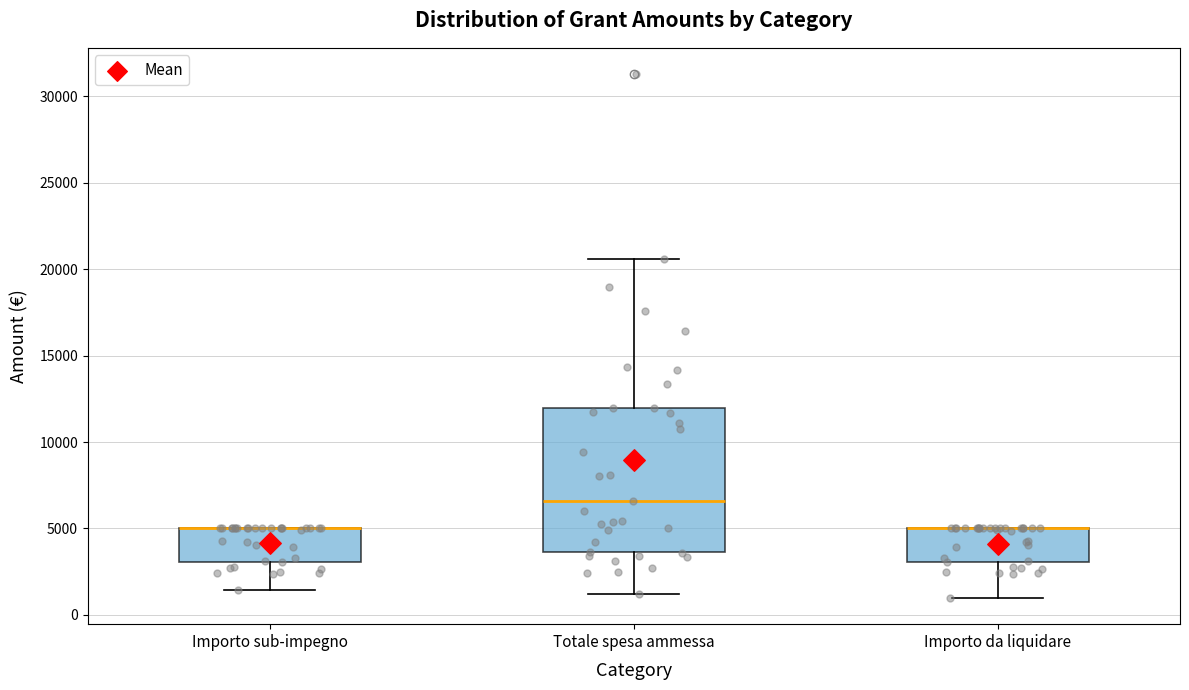

Reading left to right, read every box against the y-axis: the position of its median line, the range the box covers, and the ends of its whiskers. The values are not printed on the chart, so give them approximately, as read against the axis.

Importo sub-impegno: median 5000 (drawn on the box's upper edge), box 3000 to 5000, whiskers 1500 to 5000
Totale spesa ammessa: median 6500, box 3500 to 12000, whiskers 1000 to 20500
Importo da liquidare: median 5000 (drawn on the box's upper edge), box 3000 to 5000, whiskers 1000 to 5000